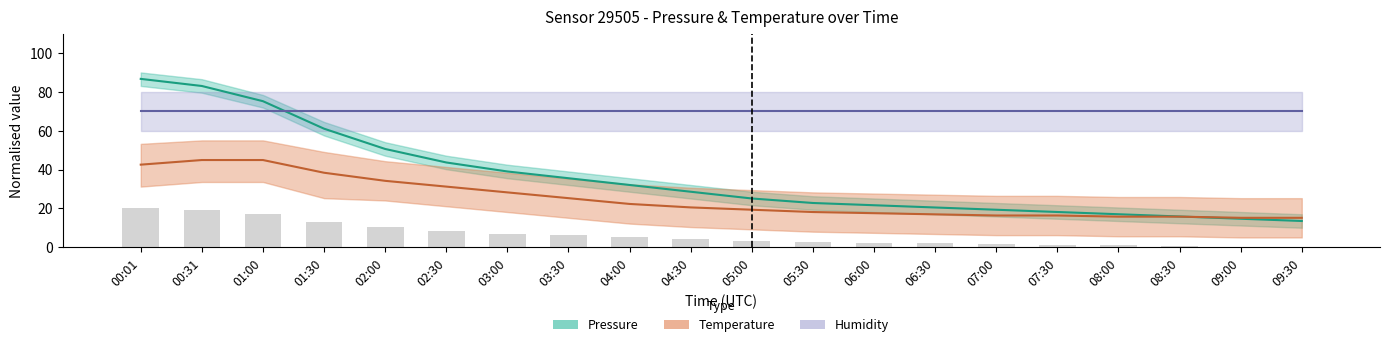

What is the sum of all Pressure variation values?

124.0